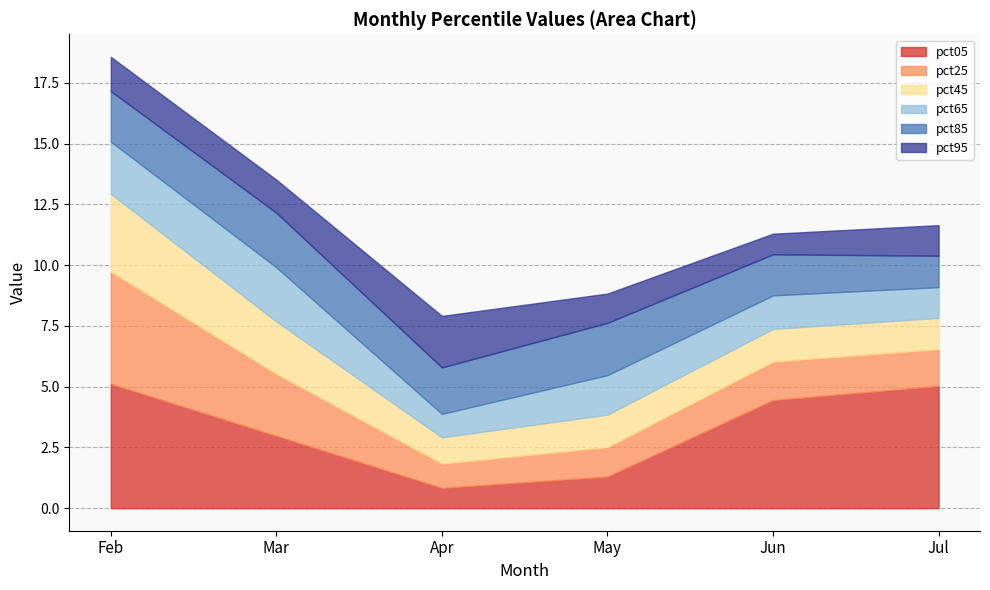

Which category has the lowest value in the pct05 series?

Apr